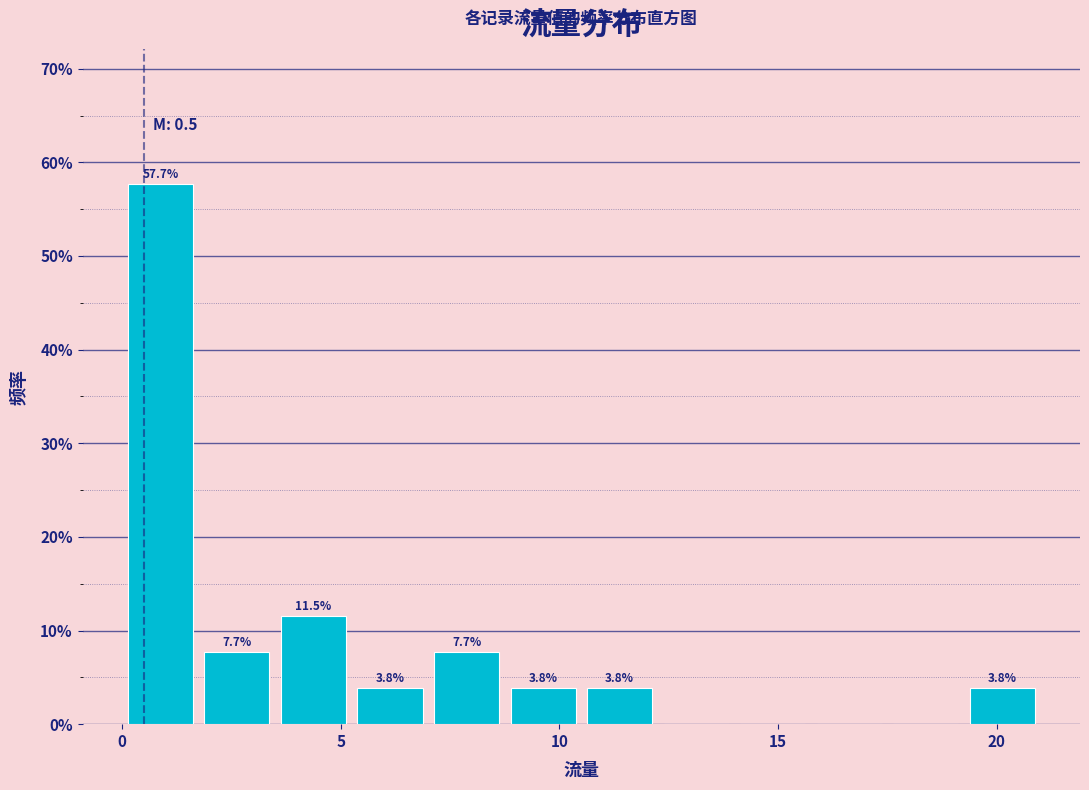

Around what value on the x-axis is the tallest bar? Give the approximate position of its centre, as read against the axis.

1.0